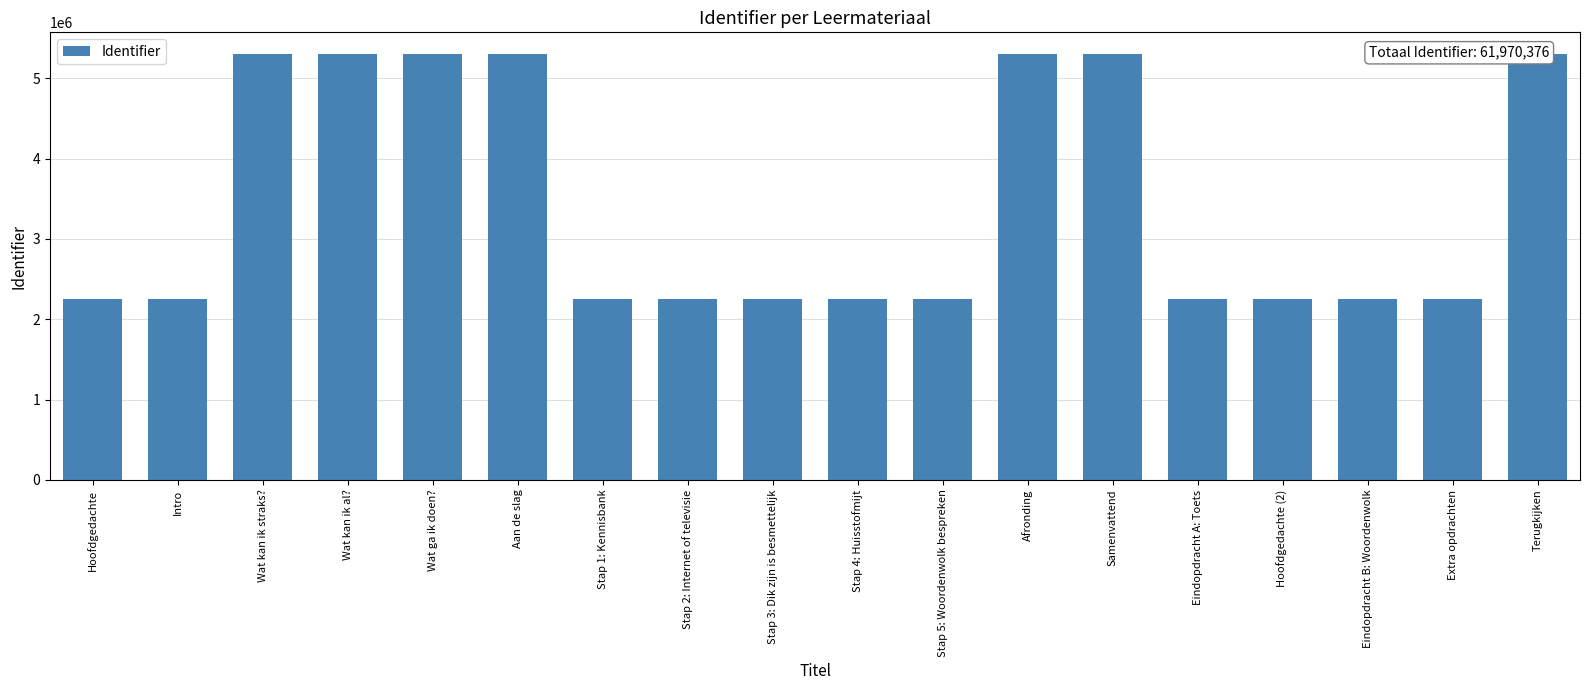

How many values exceed 2257418?

8